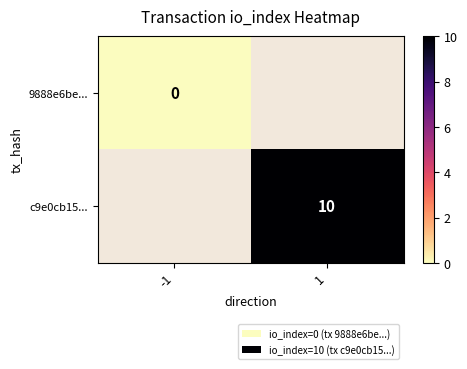

Rank the series by their maximum value, from lowest to highest.

9888e6be..., c9e0cb15...